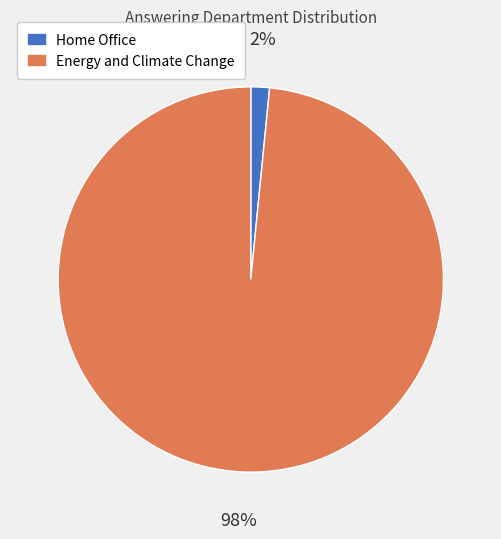

How many segments does this pie chart have?

2